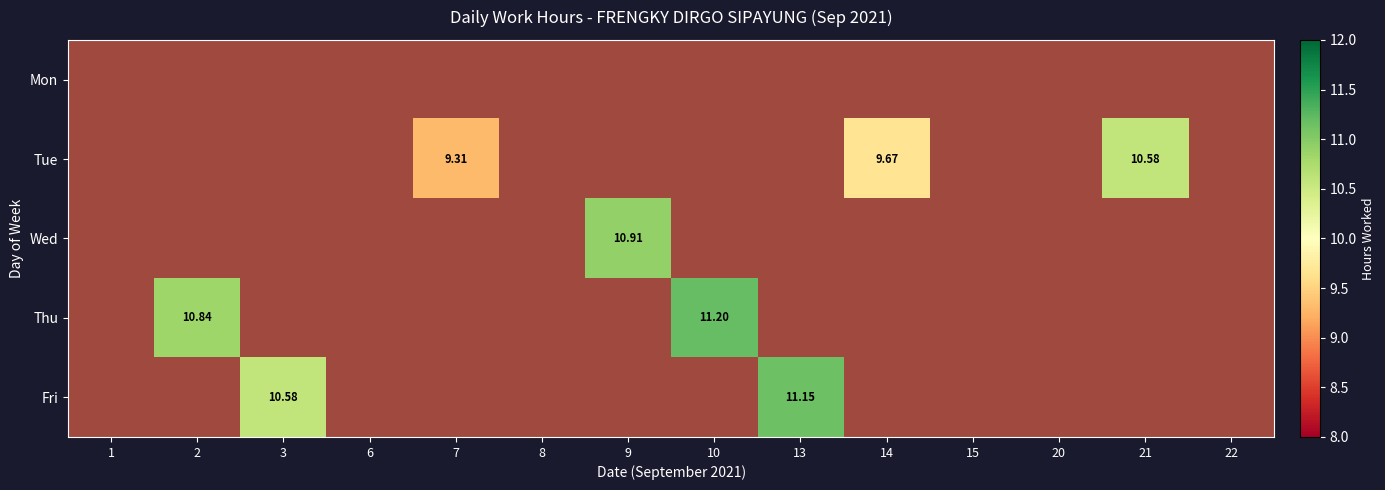

Which series has the largest total across all categories?

Tue